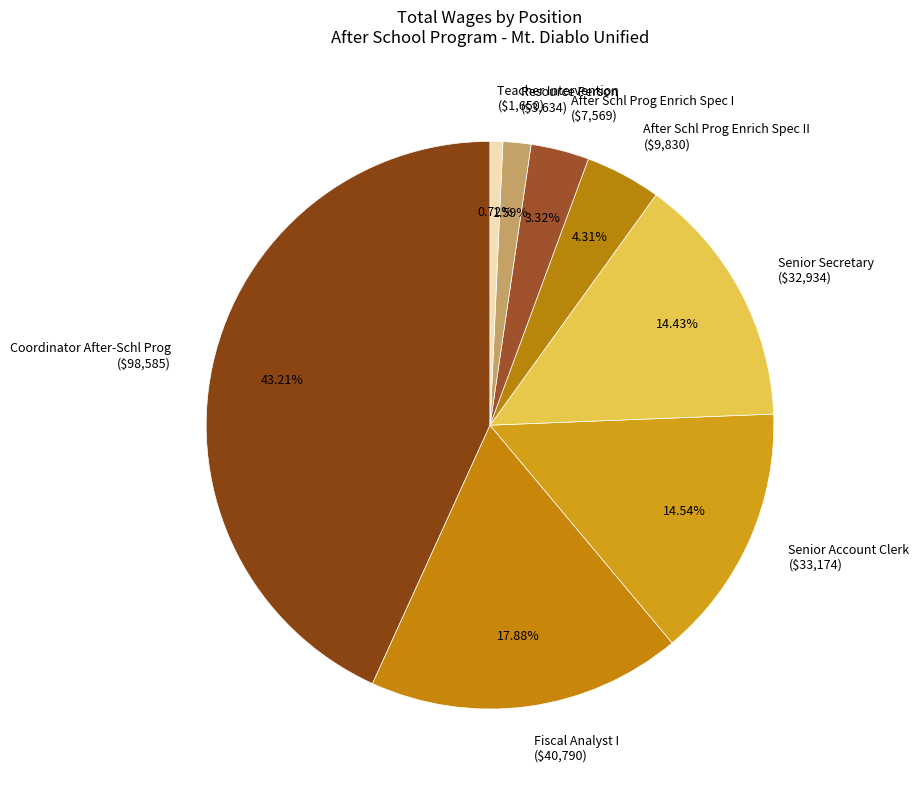

To the nearest percent, what portion does Coordinator After-Schl Prog represent?

43%